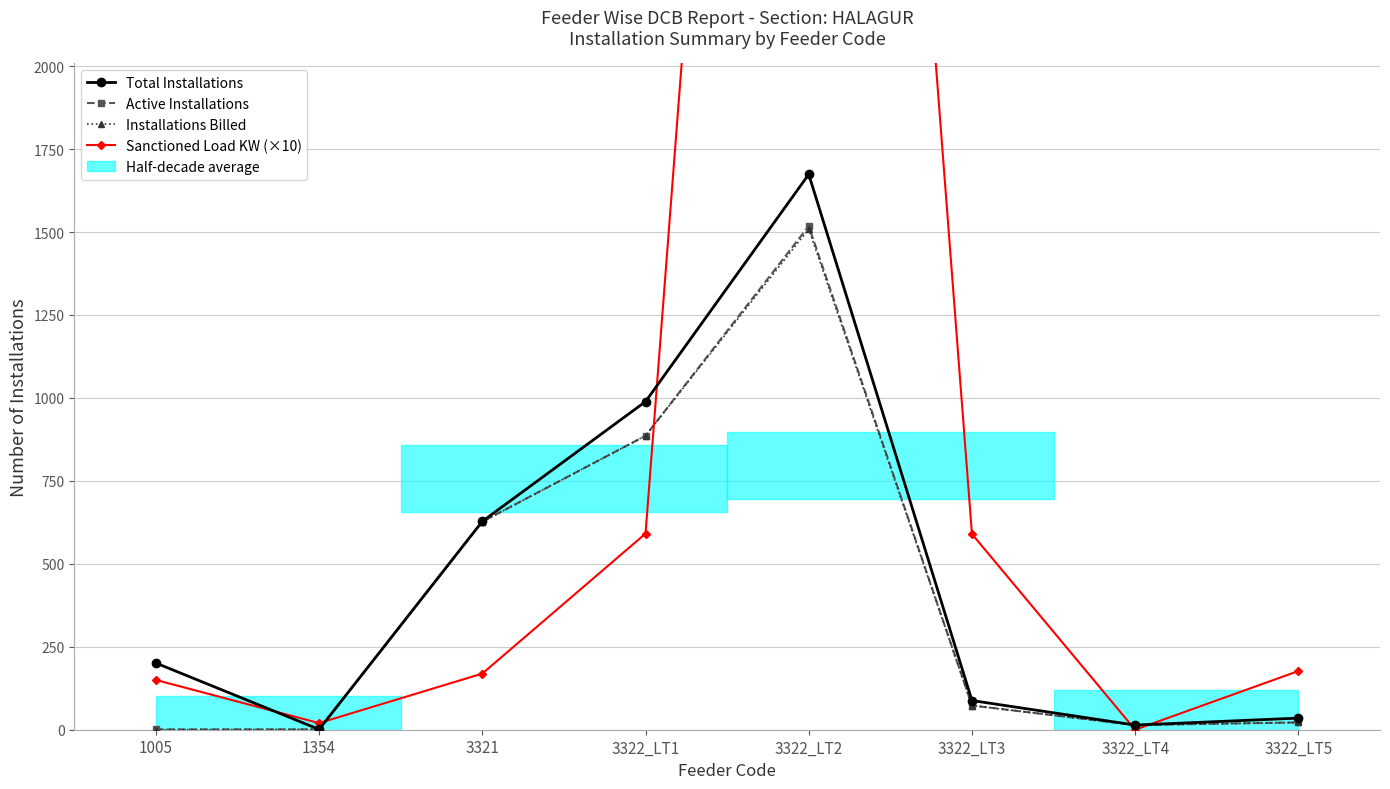

Does the chart display data point markers on the line(s)?

Yes